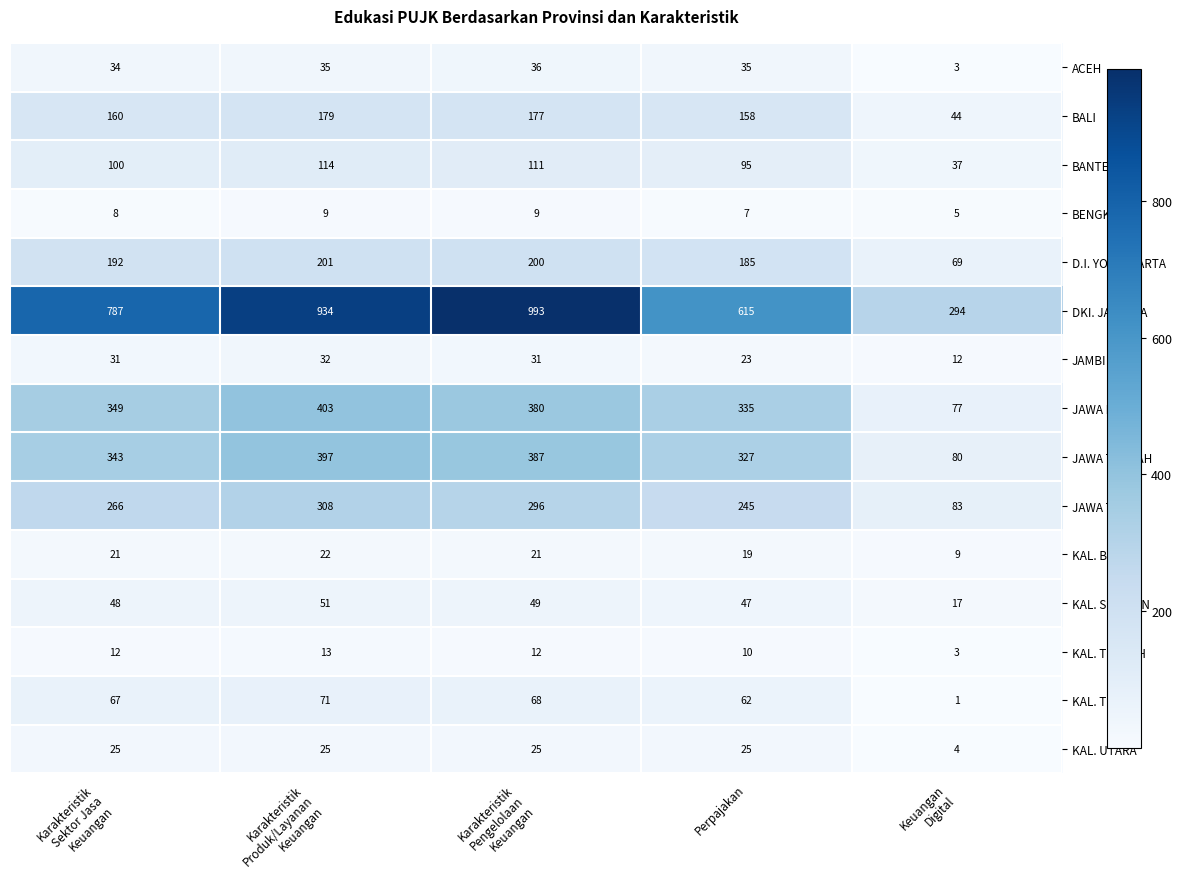

How many values in the D.I. YOGYAKARTA series are below 192?

2